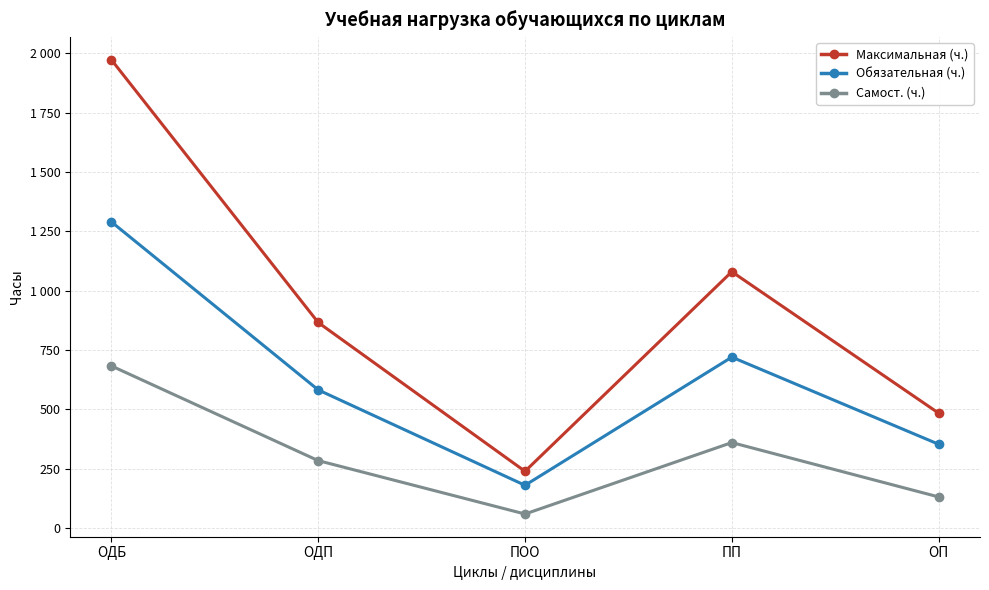

True or false: Обязательная (ч.) has more than 0 interior local peaks.

True